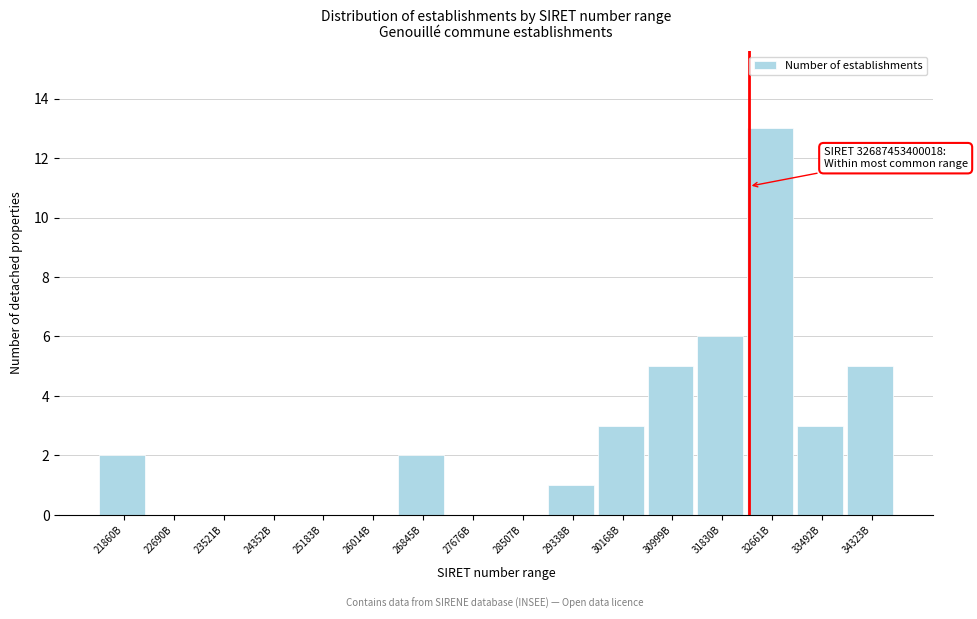

Reading left to right, what are all the values shown in this chart?

21860B=2	22690B=0	23521B=0	24352B=0	25183B=0	26014B=0	26845B=2	27676B=0	28507B=0	29338B=1	30168B=3	30999B=5	31830B=6	32661B=13	33492B=3	34323B=5